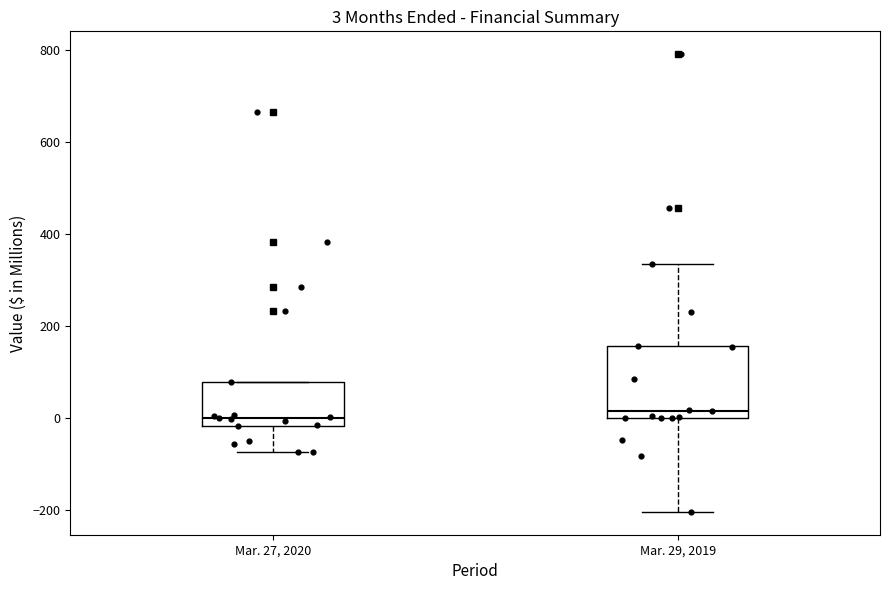

Which box is the tallest, from its lower edge to its upper edge?

Mar. 29, 2019